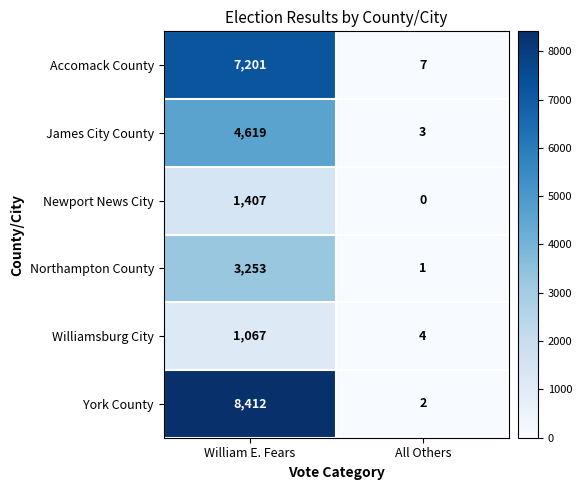

Which series has the largest total across all categories?

York County